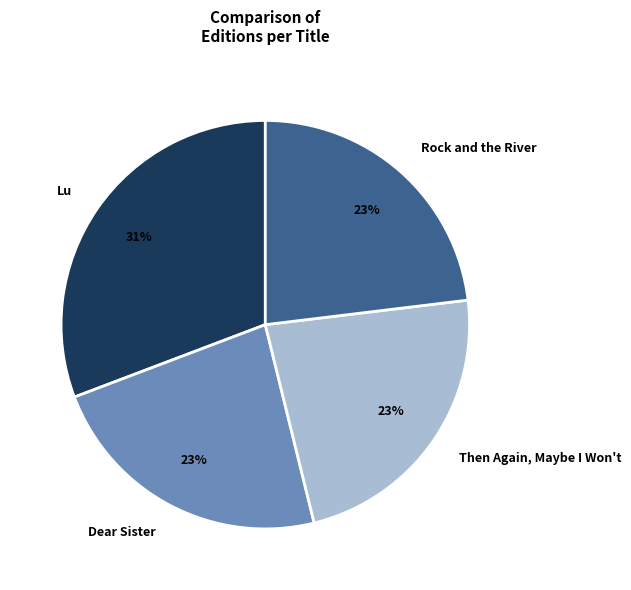

Is Then Again, Maybe I Won't the majority of the pie?

No